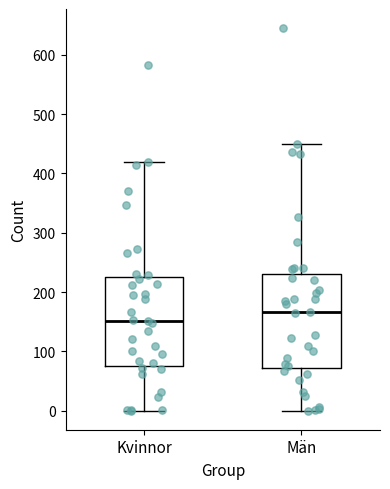

Where is the upper edge of the box for Män on the y-axis? The values are not printed on the chart, so give them approximately, as read against the axis.

230